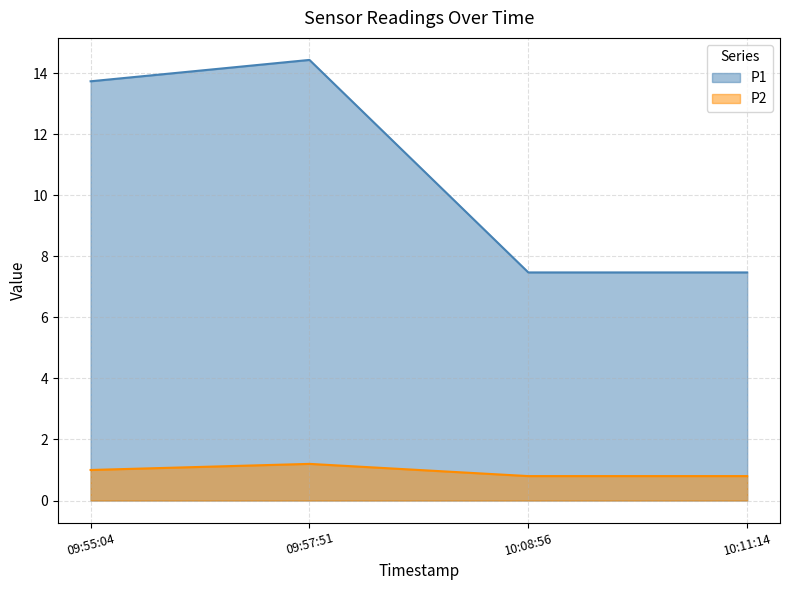

At how many categories does at least one series exceed 2?

4